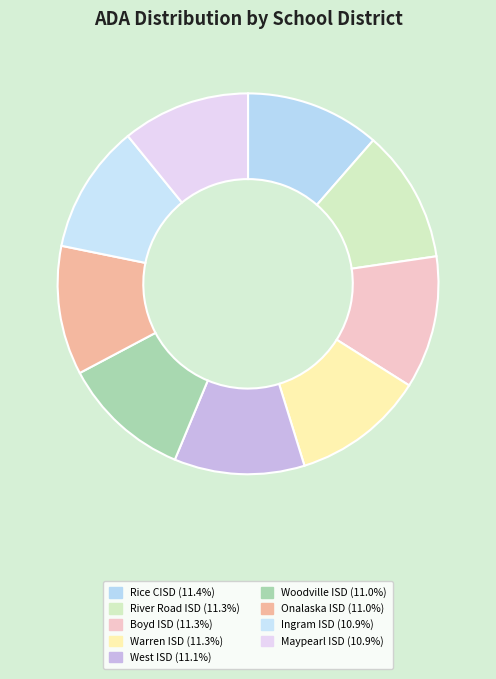

Count the number of slices in the pie.

9